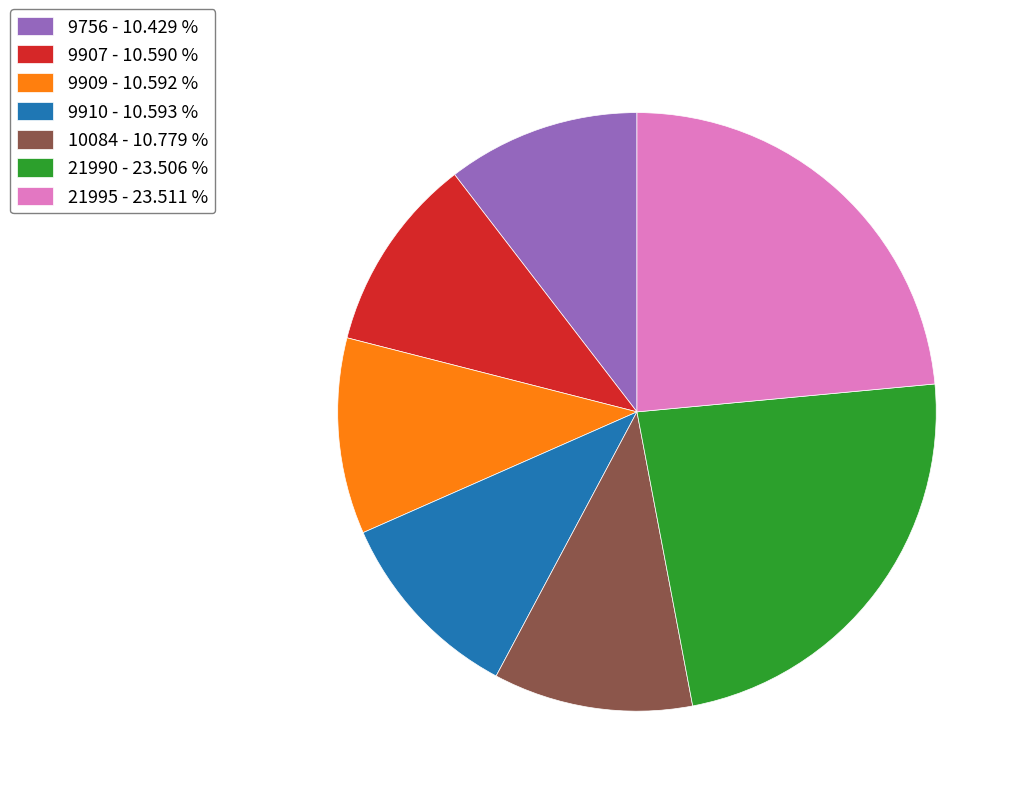

Is there any slice that represents more than half of the pie?

No